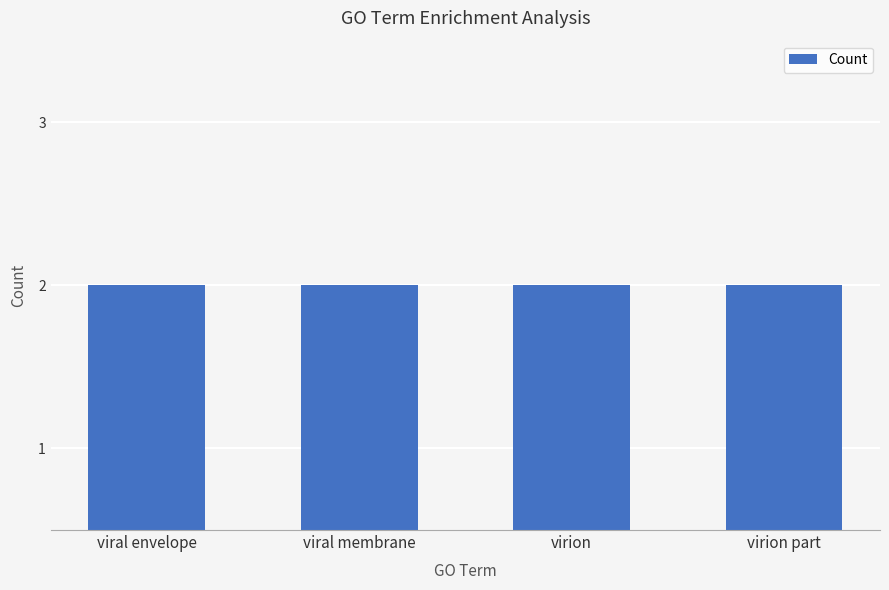

At which label is Count closest to 2?

viral envelope